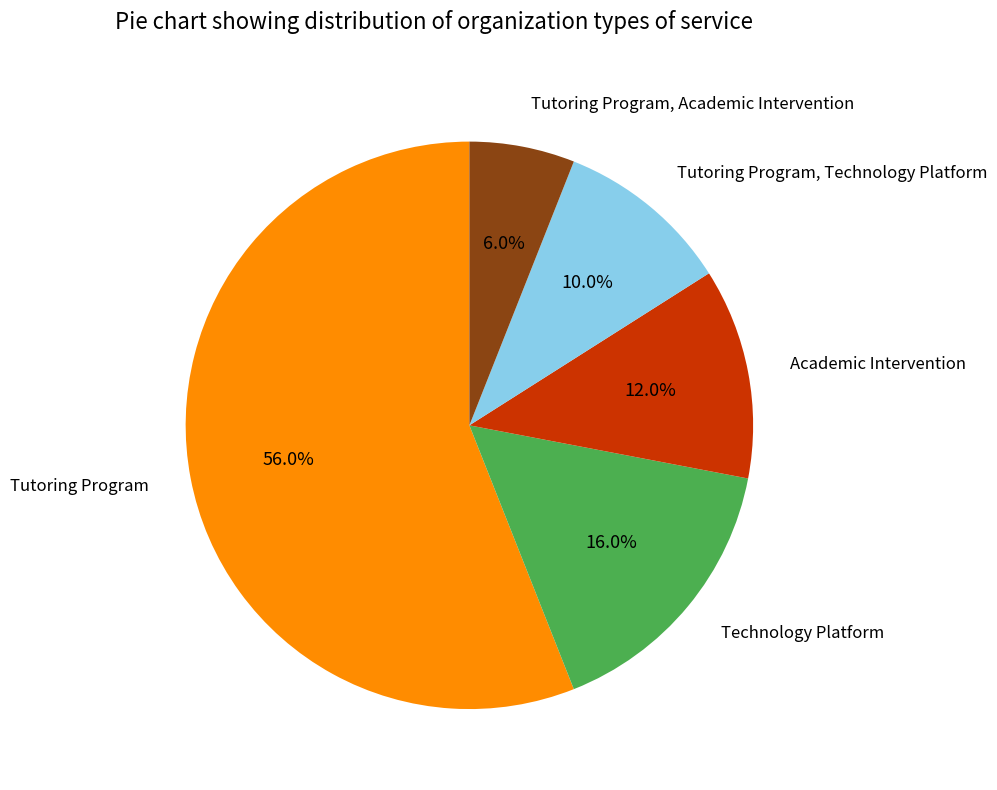

Is it true that Academic Intervention is 12% of the pie?

True